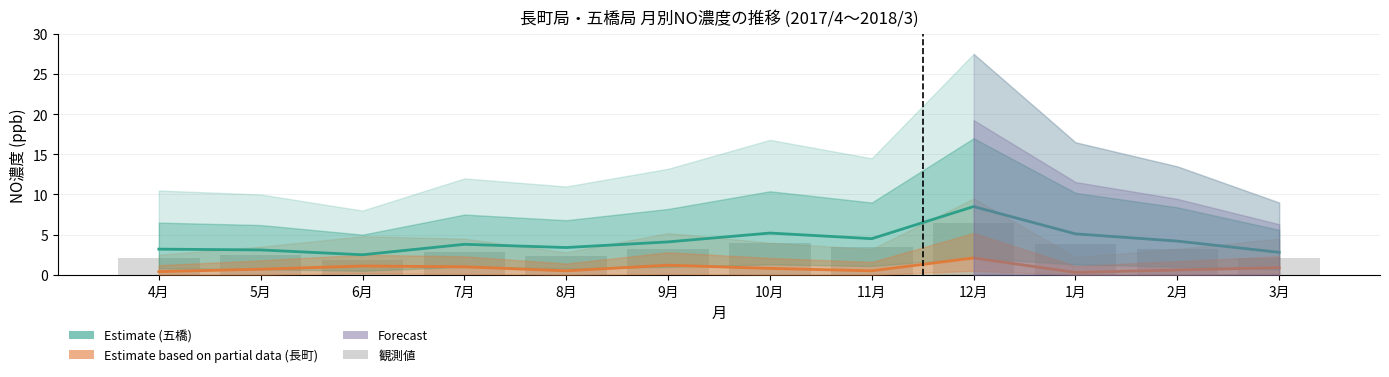

Which series changed the most between 5月 and 6月?

観測値